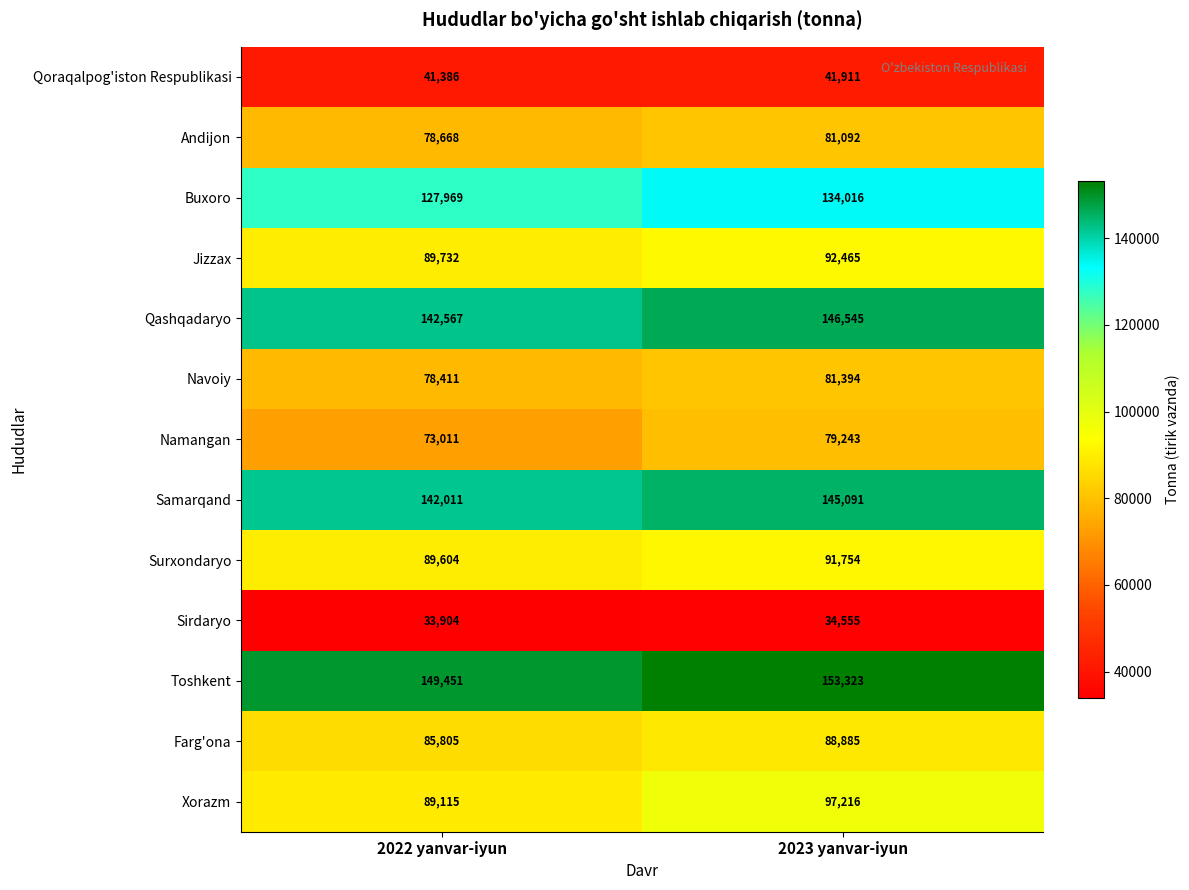

At how many categories does at least one series exceed 104728?

2